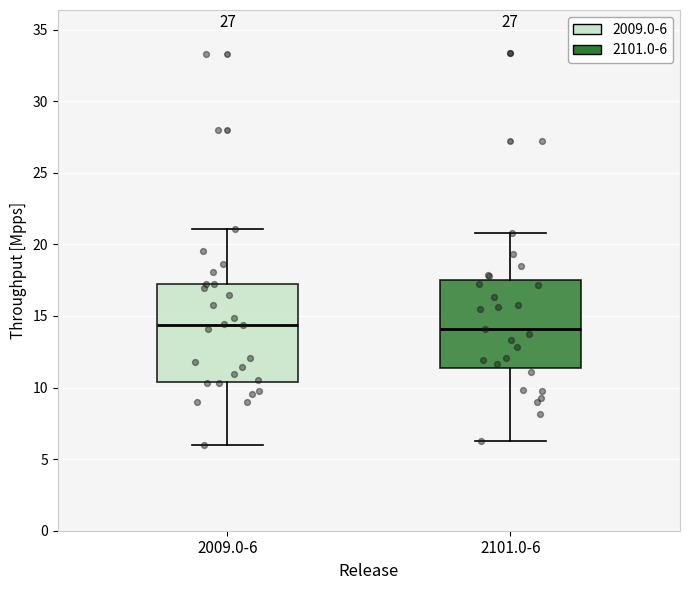

Comparing the boxes themselves (not the whiskers), which one is the tallest?

2009.0-6